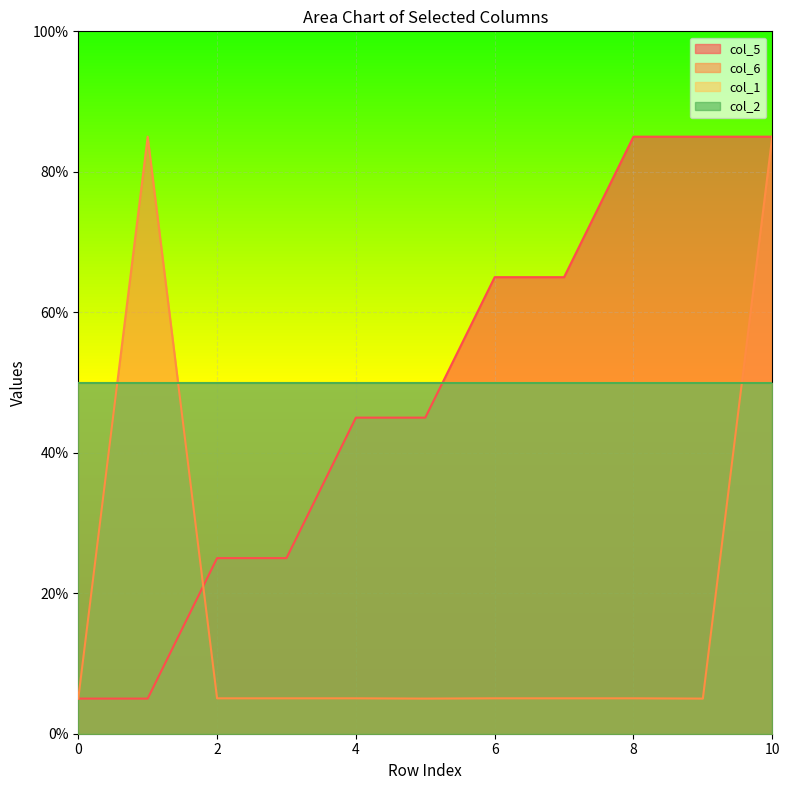

What is the maximum value shown in the chart?

85.0